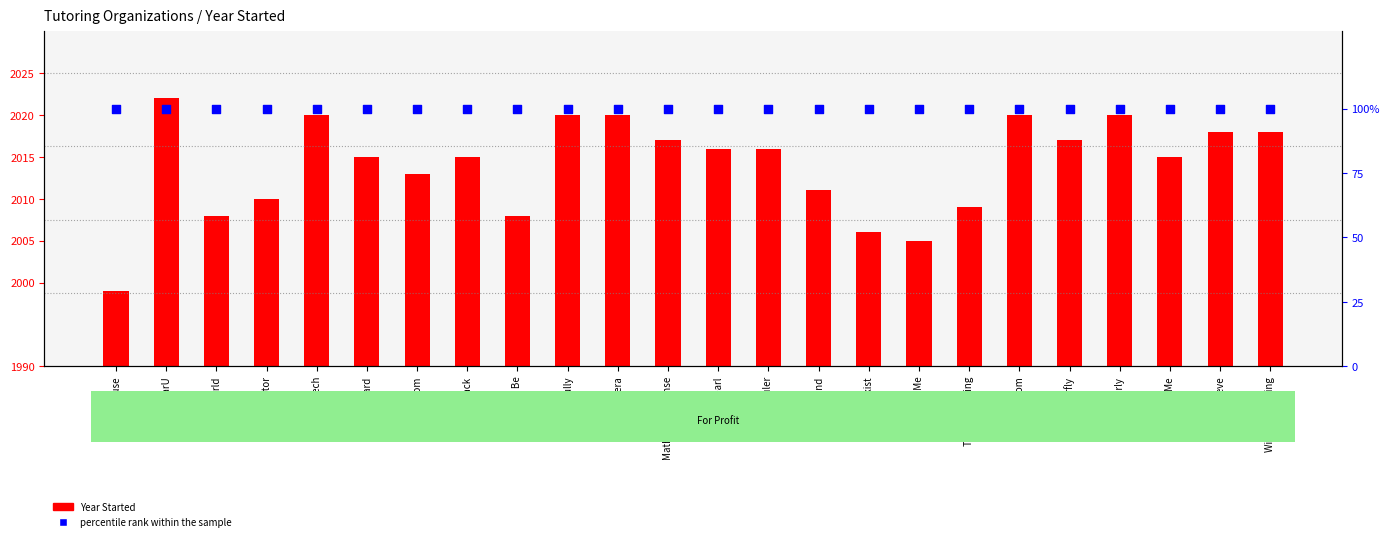

Which series contains the lowest Y value?

Year Started